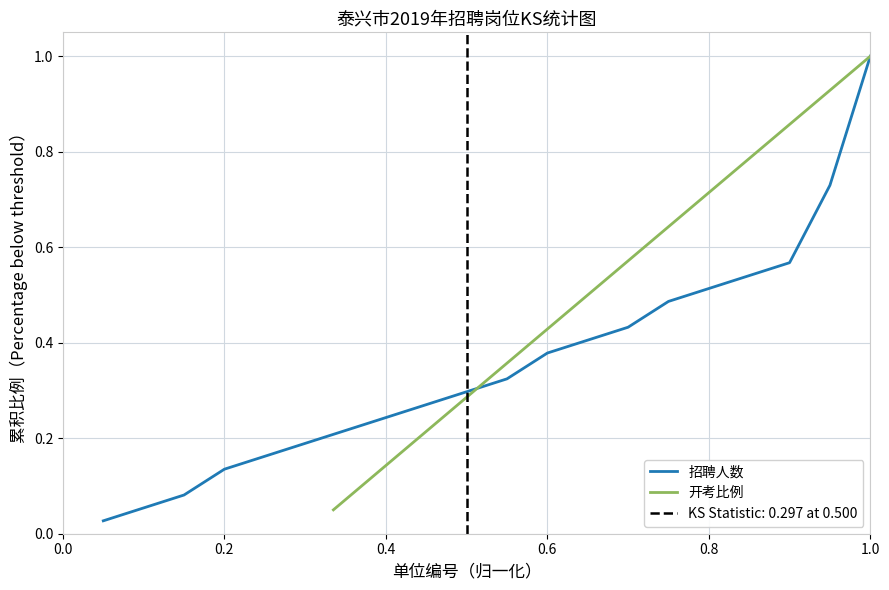

List the series in order of their overall mean, highest first.

开考比例, 招聘人数